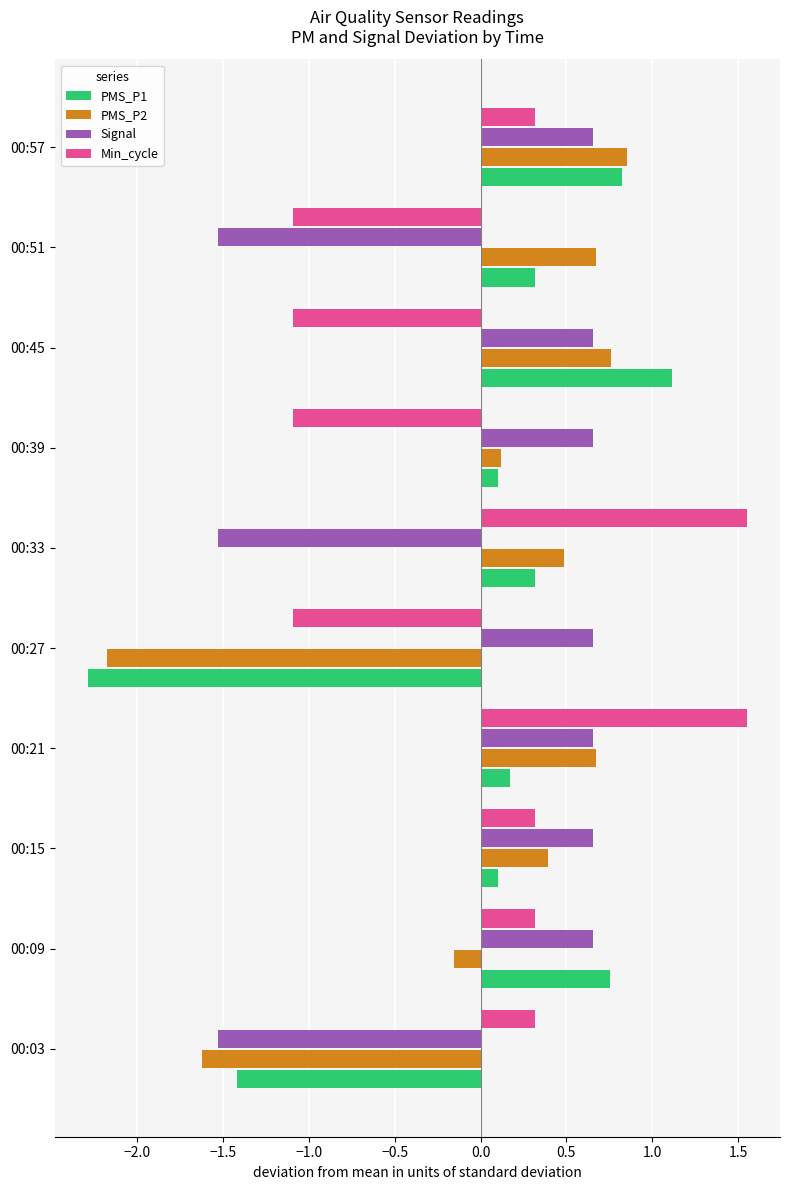

At which label is PMS_P2 closest to 0?

00:39